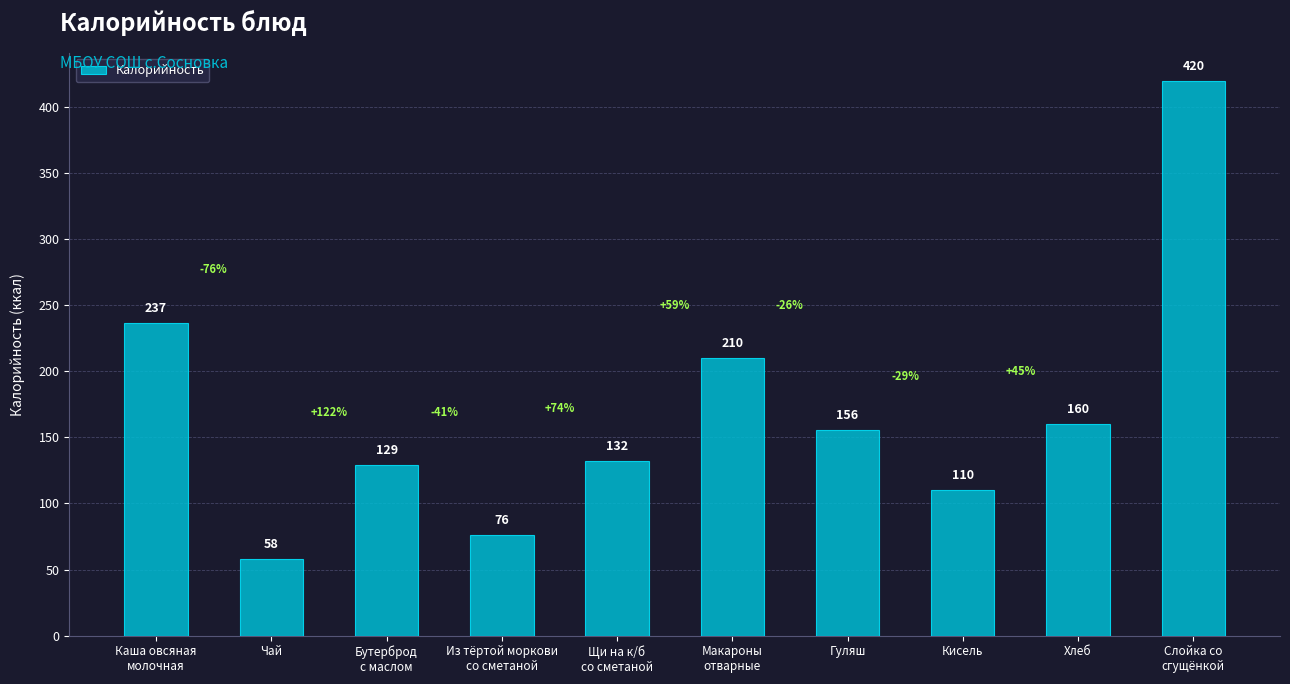

What is the label of the 4th bar from the left?

Из тёртой моркови
со сметаной